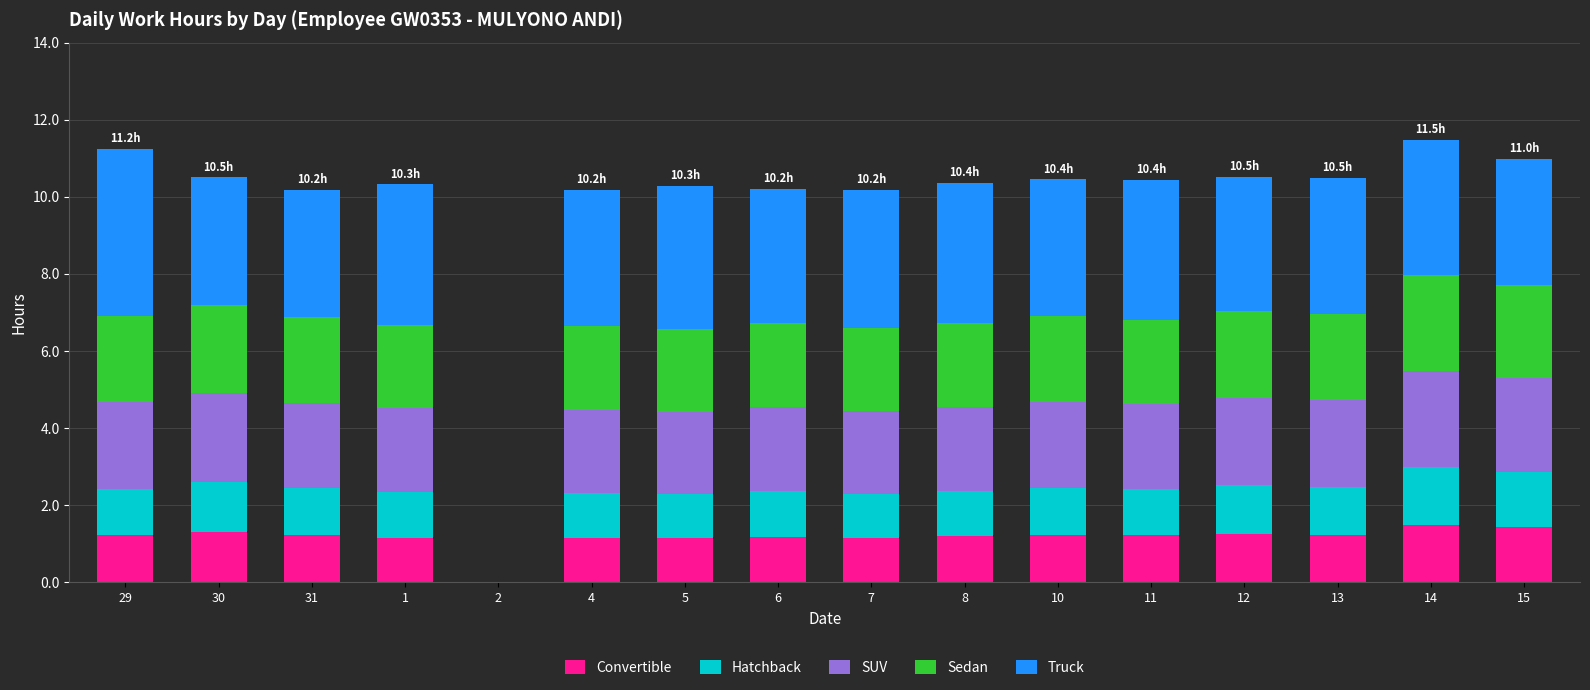

The Convertible series shows 0.6 at 29. True or false?

False